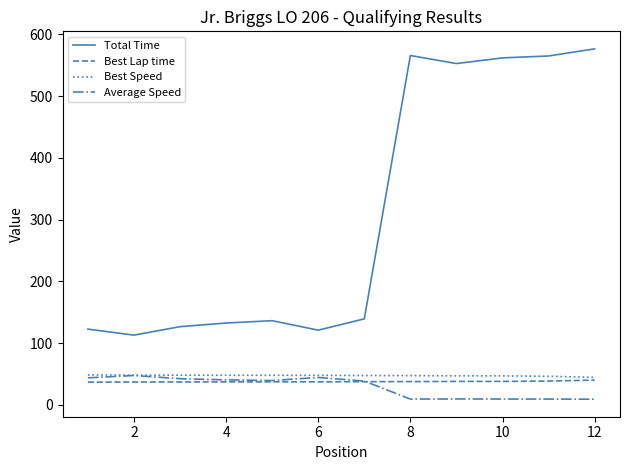

Which series has the widest spread of values?

Total Time